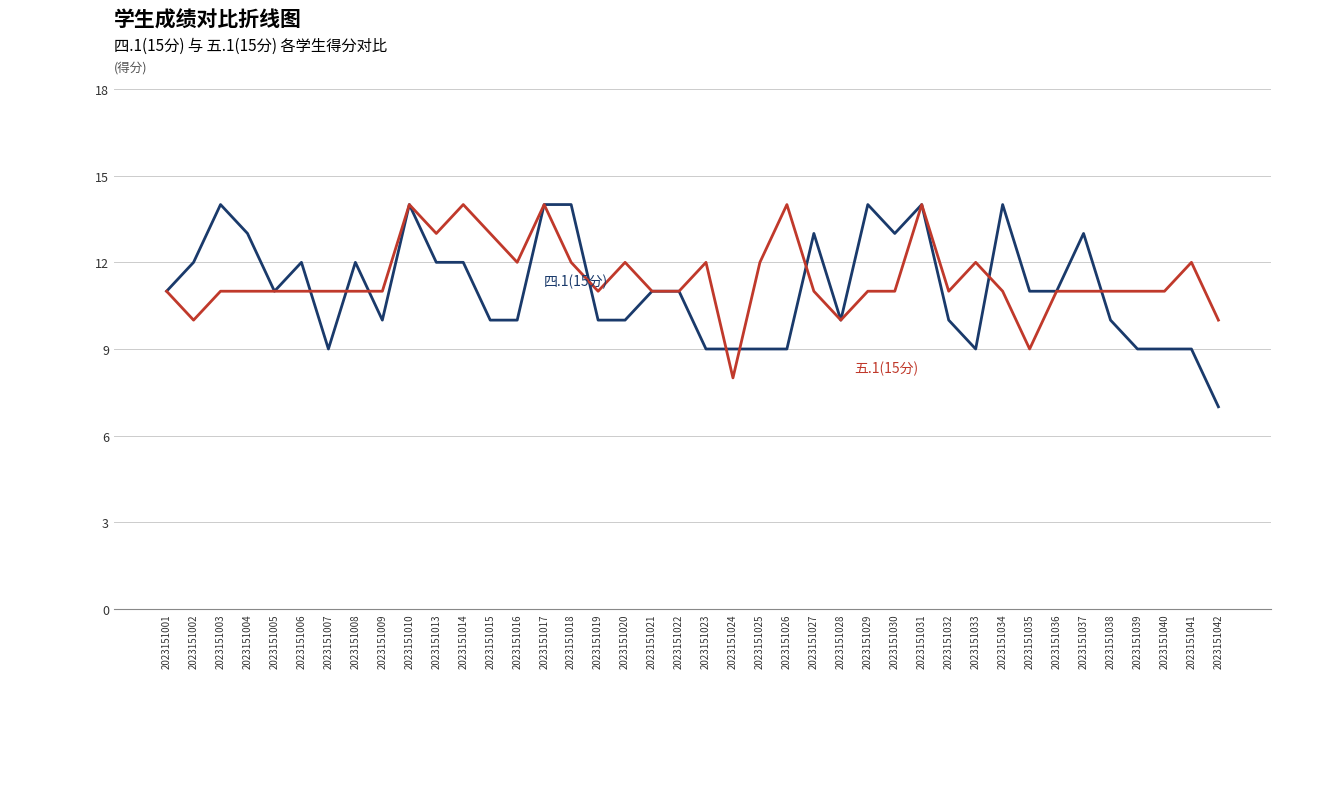

What is the total value across all series at 2023151034?

25